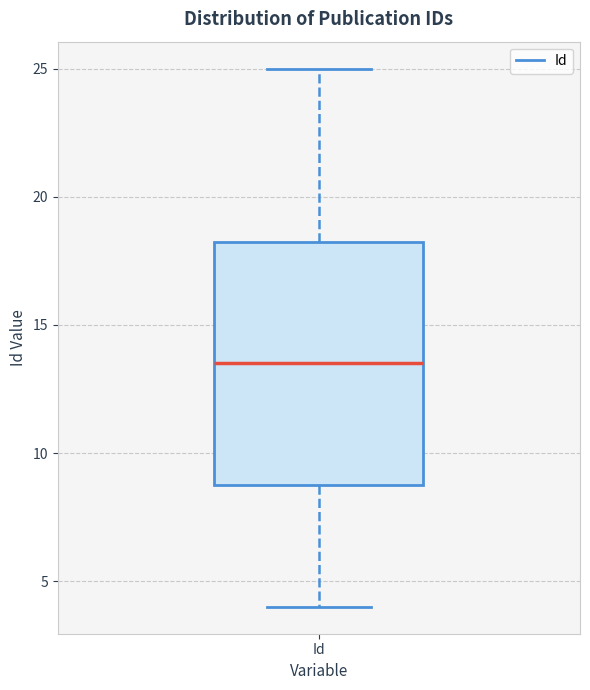

Read this box plot against the y-axis: the position of the median line, the range covered by the box, and the ends of both whiskers. The values are not printed on the chart, so give them approximately, as read against the axis.

median 13.5, box 9.0 to 18.5, whiskers 4.0 to 25.0